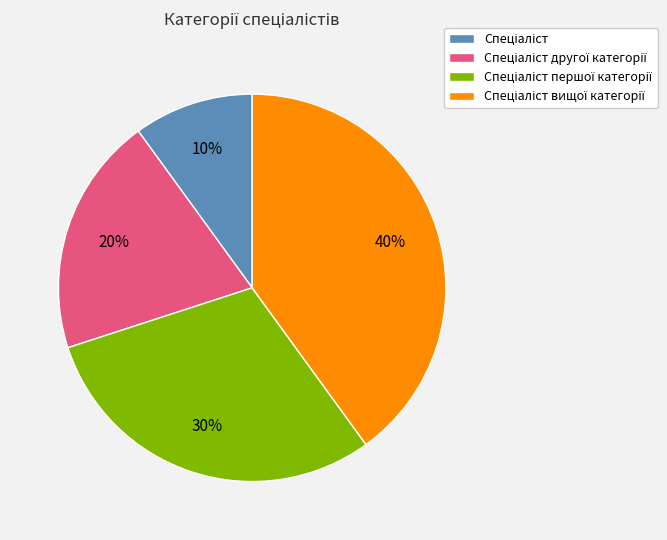

How many segments does this pie chart have?

4